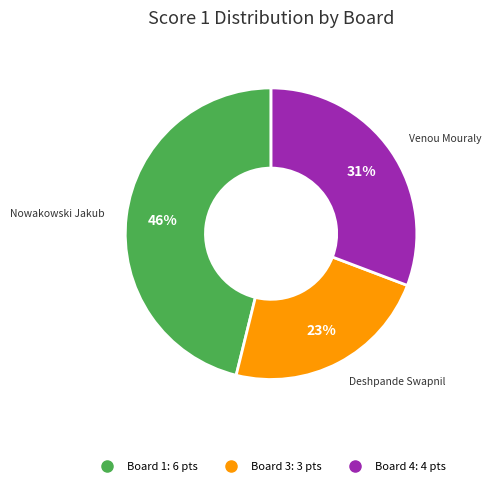

Does any single category account for the majority?

No